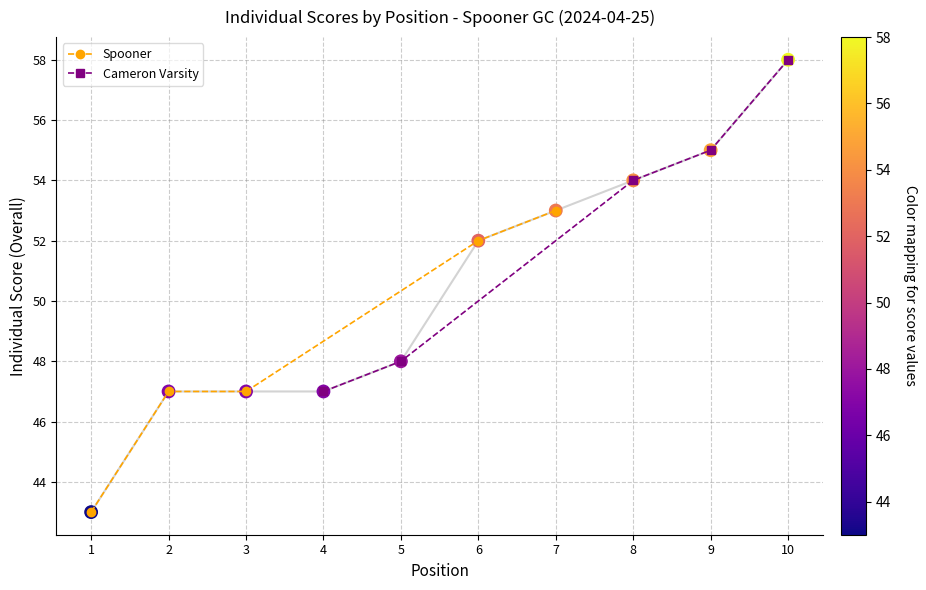

Which category has the highest value in the Spooner series?

7